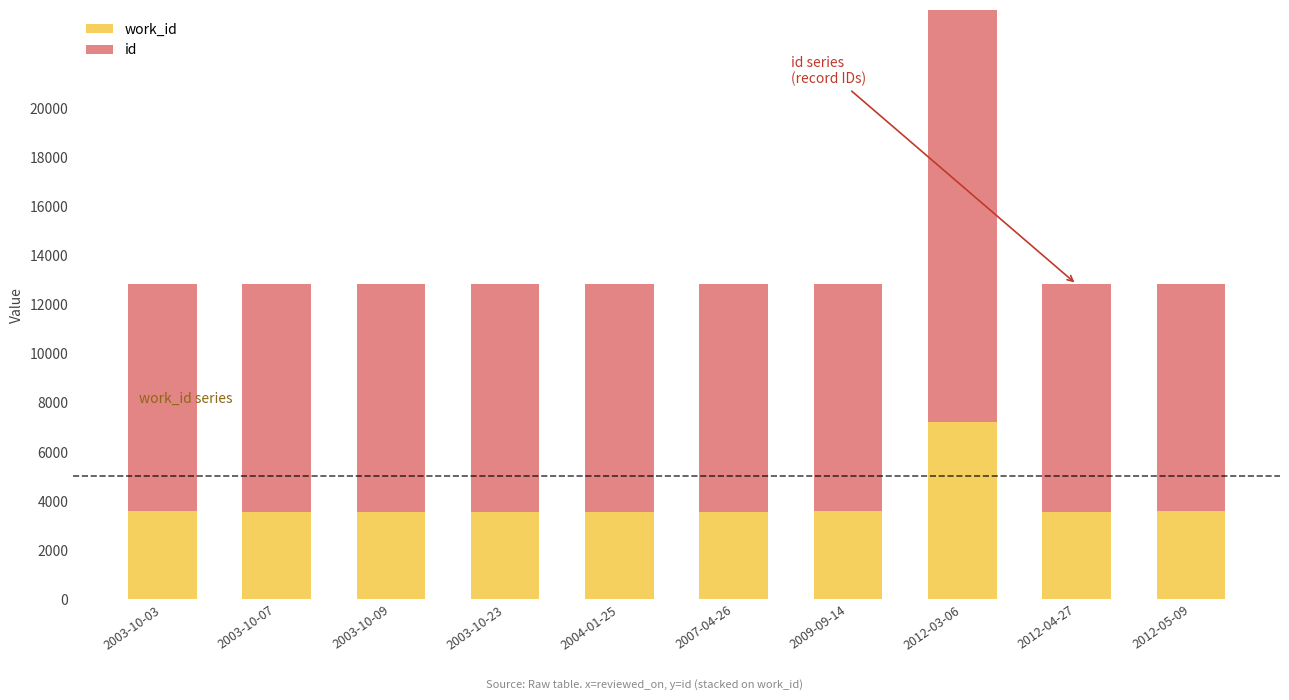

Rank the series by their maximum value, from highest to lowest.

id, work_id